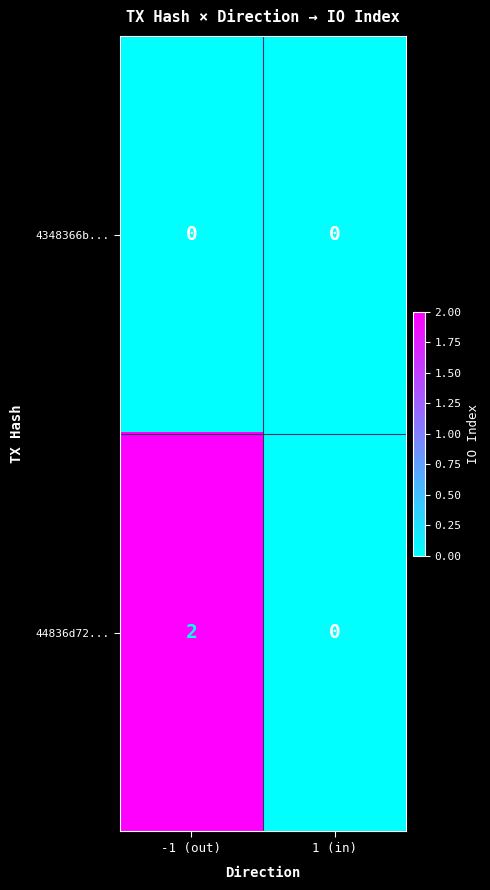

Rank the series by their maximum value, from highest to lowest.

44836d72..., 4348366b...